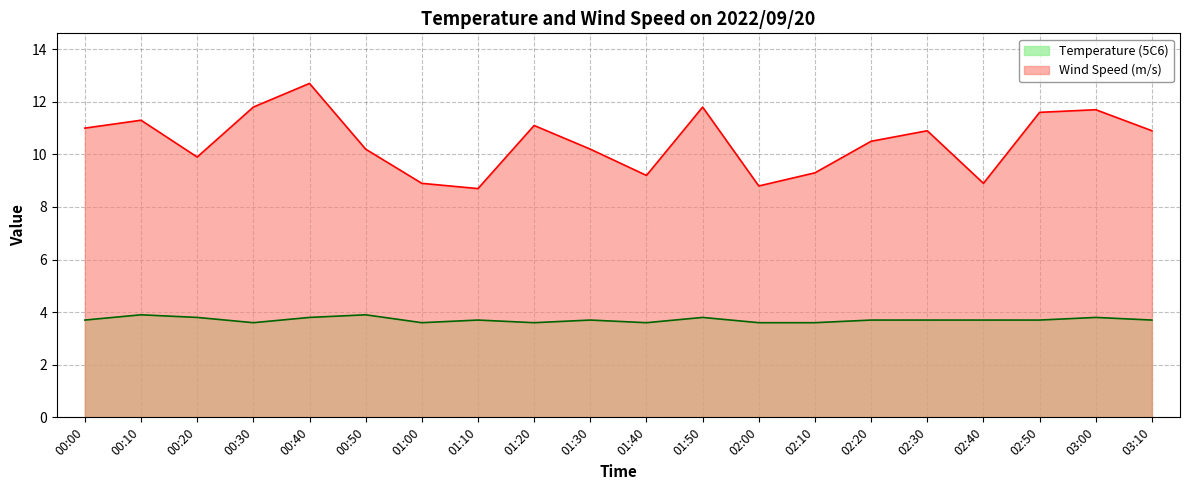

Reading right to left, transcribe all the data shown in this chart.

Temperature (5C6): 03:10=3.7	03:00=3.8	02:50=3.7	02:40=3.7	02:30=3.7	02:20=3.7	02:10=3.6	02:00=3.6	01:50=3.8	01:40=3.6	01:30=3.7	01:20=3.6	01:10=3.7	01:00=3.6	00:50=3.9	00:40=3.8	00:30=3.6	00:20=3.8	00:10=3.9	00:00=3.7
Wind Speed (m/s): 03:10=10.9	03:00=11.7	02:50=11.6	02:40=8.9	02:30=10.9	02:20=10.5	02:10=9.3	02:00=8.8	01:50=11.8	01:40=9.2	01:30=10.2	01:20=11.1	01:10=8.7	01:00=8.9	00:50=10.2	00:40=12.7	00:30=11.8	00:20=9.9	00:10=11.3	00:00=11.0